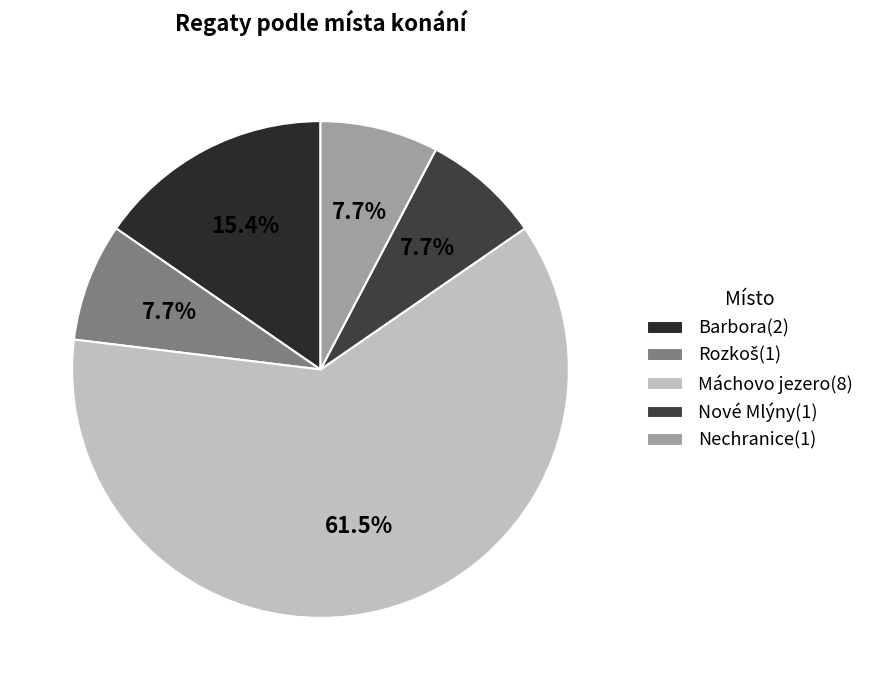

Count the number of slices in the pie.

5